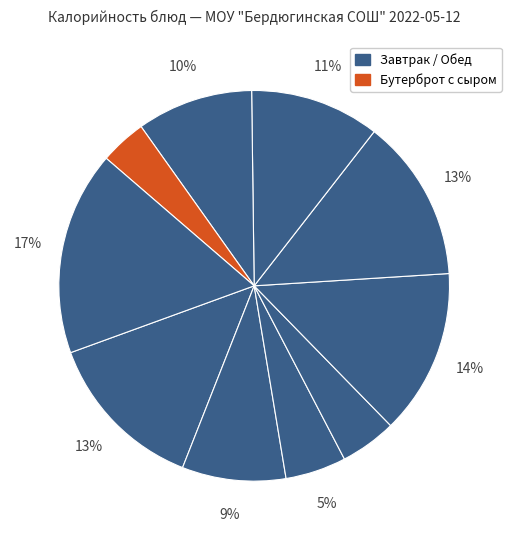

How many segments does this pie chart have?

10